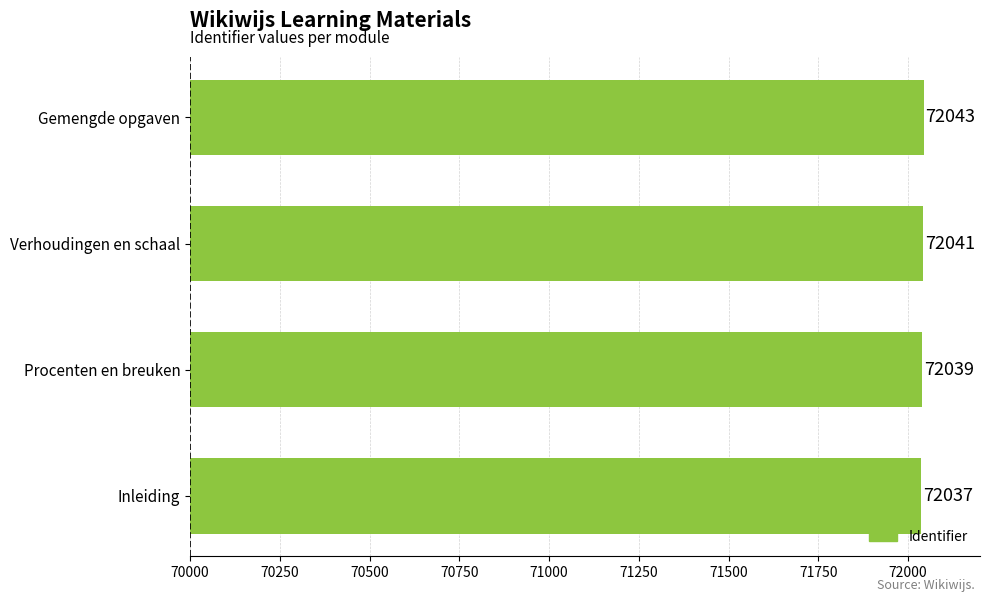

Count the values in the range 72039 to 72043.

3